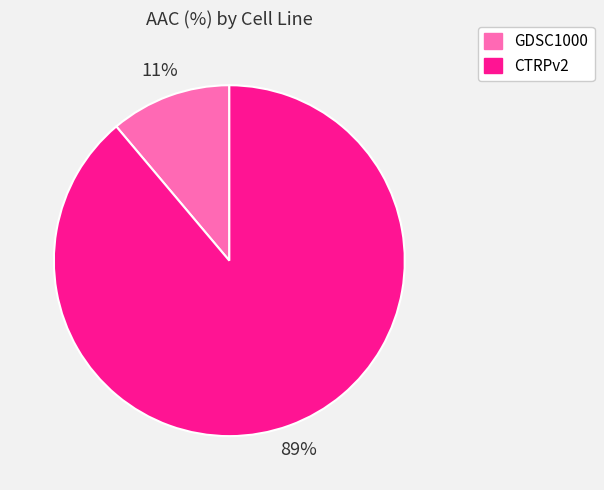

What percentage is the CTRPv2 slice, to the nearest percent?

89%